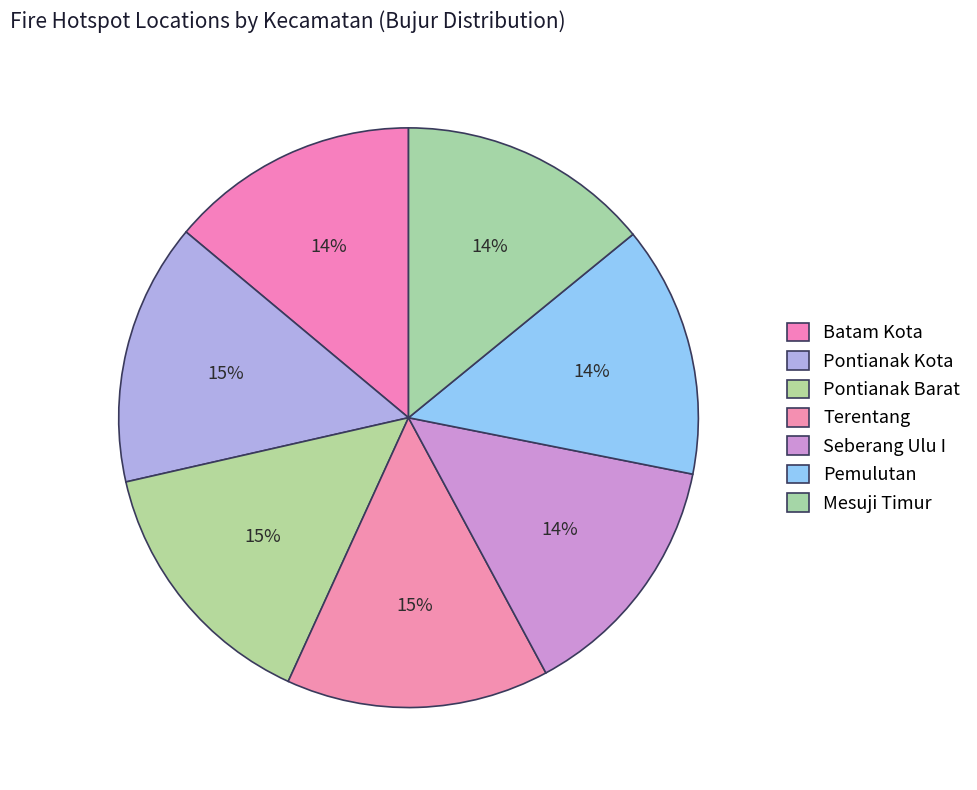

To the nearest percent, what is the difference between the largest and smallest slice percentages?

1%